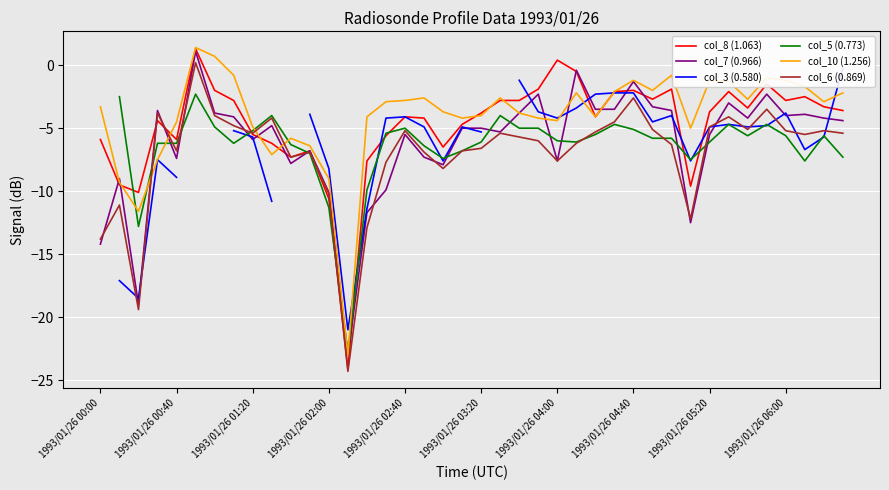

The value of col_5 (0.773) at 13 is -22.8. True or false?

True